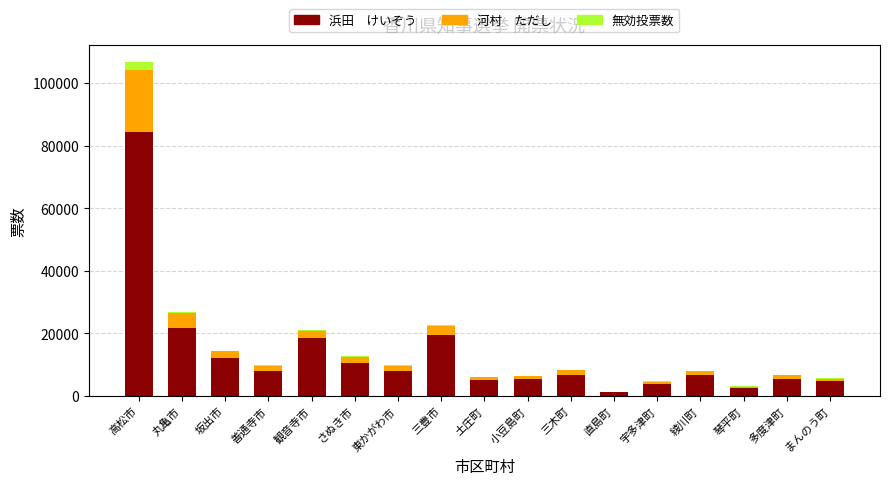

At which category is the sum across all series the highest?

高松市